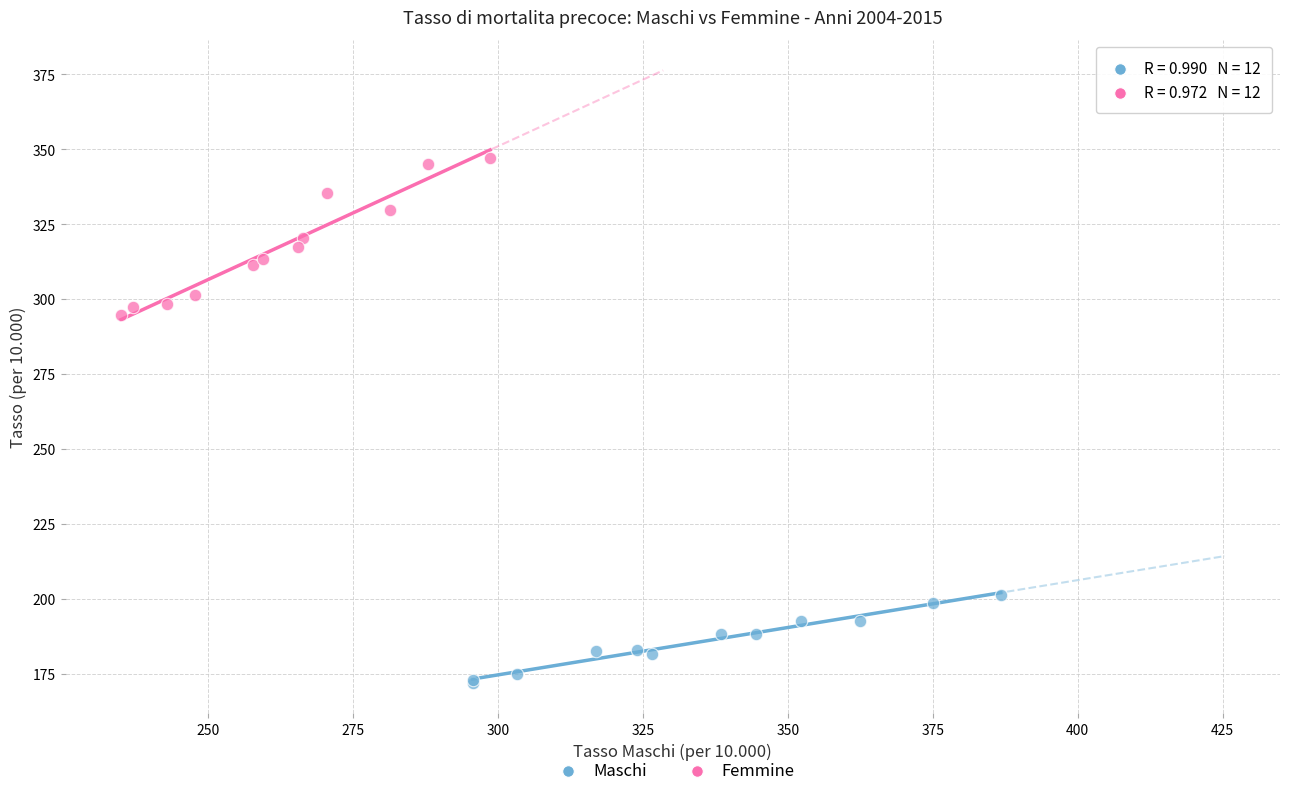

Which series contains the highest Y value?

Femmine